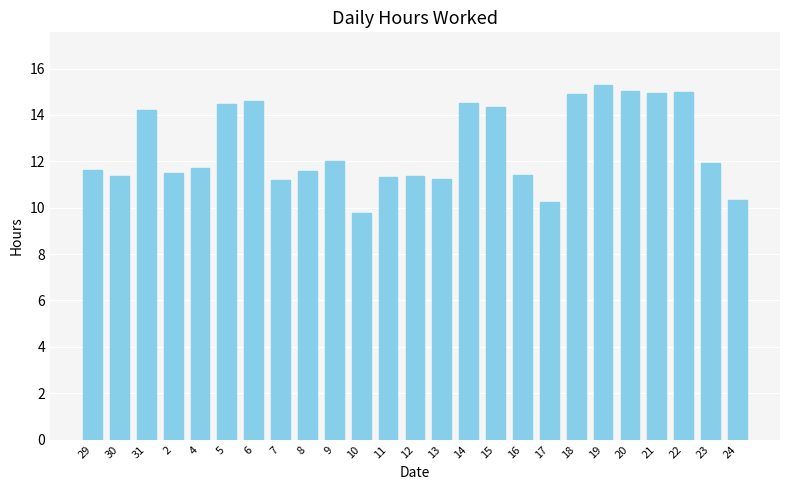

What is the difference between the values at 18 and 13?

3.7